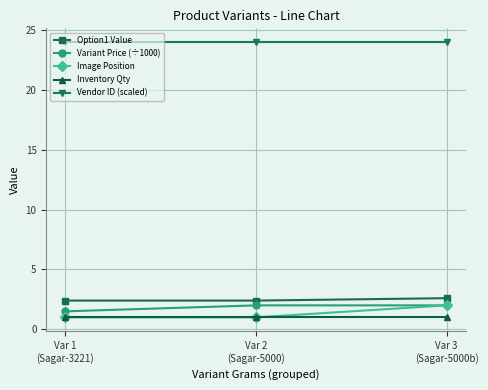

What is the average value of the Inventory Qty series?

1.0